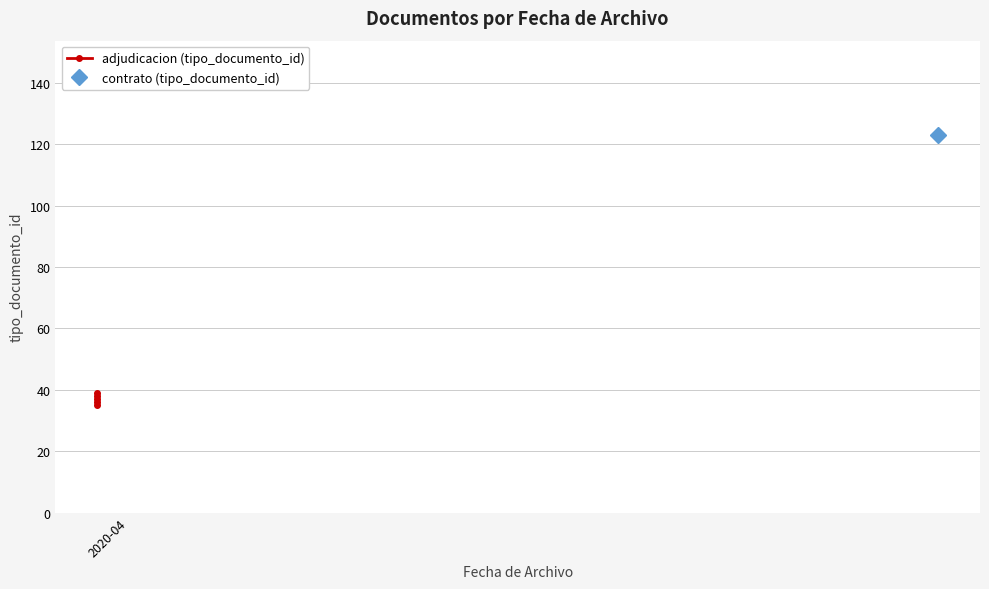

Does the chart display data point markers on the line(s)?

Yes